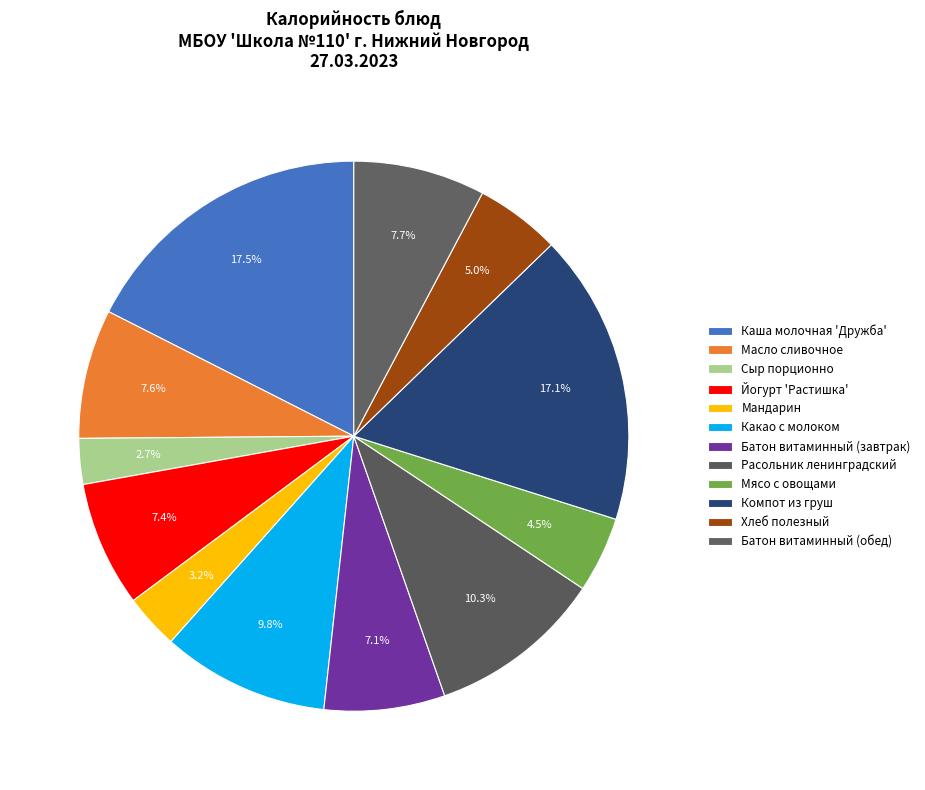

To the nearest percent, what is the difference between the Сыр порционно and Расольник ленинградский slice percentages?

8%